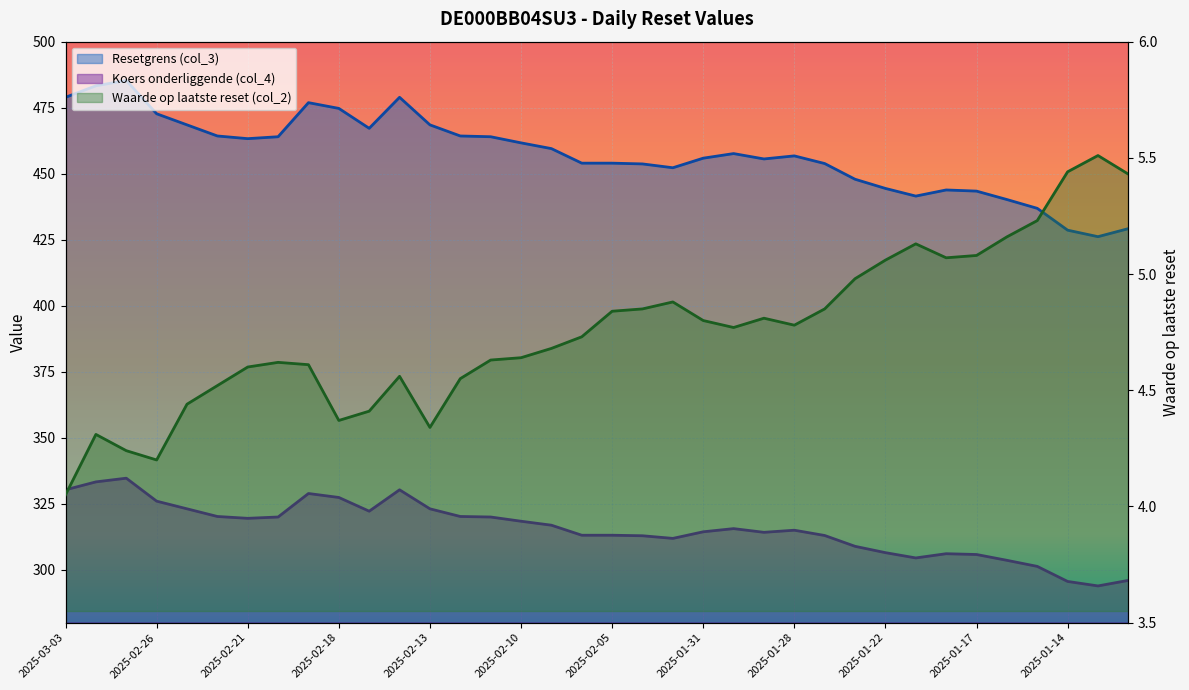

Which series changed the most between 2025-02-26 and 2025-02-14?

Resetgrens (col_3)